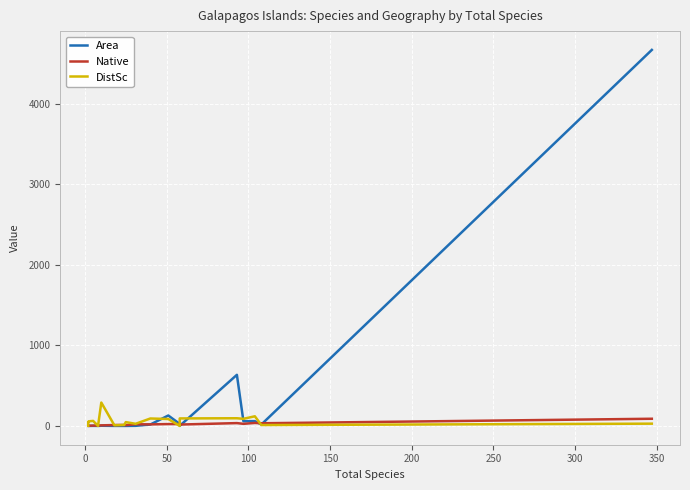

Reading right to left, list all the values displayed in this chart.

Area: 4669.3	17.9	59.6	58.3	634.5	0.6	25.1	129.5	17.4	1.2	0.1	0.1	0.3	2.3	0.0	0.8	0.2	0.0	0.2	1.1
Native: 89.0	33.0	37.0	26.0	35.0	17.0	23.0	23.0	19.0	21.0	9.0	12.0	11.0	7.0	4.0	4.0	3.0	2.0	2.0	1.0
DistSc: 28.1	10.7	119.6	88.3	95.3	93.1	0.6	85.9	92.2	26.3	47.4	12.0	8.0	290.2	0.4	62.2	58.7	45.9	50.2	1.9